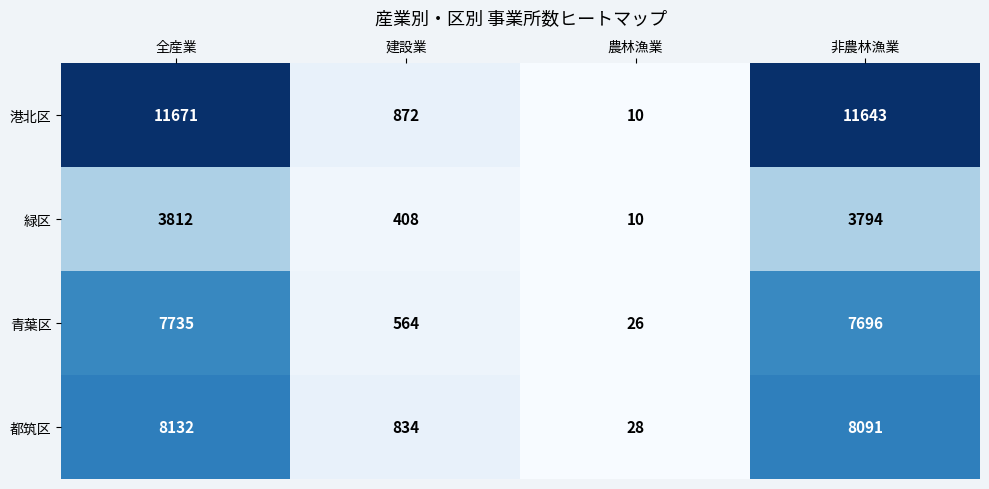

What is the average value of the 緑区 series?

2006